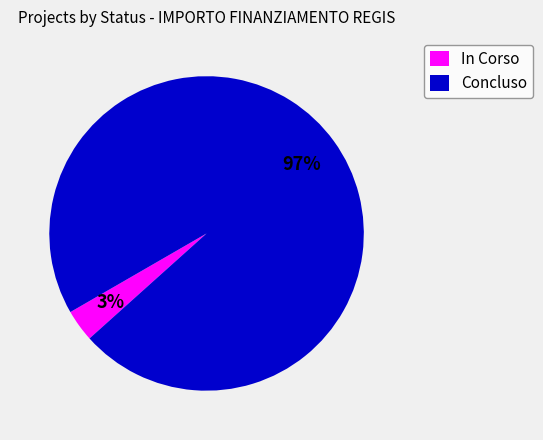

To the nearest percent, what portion does Concluso represent?

97%